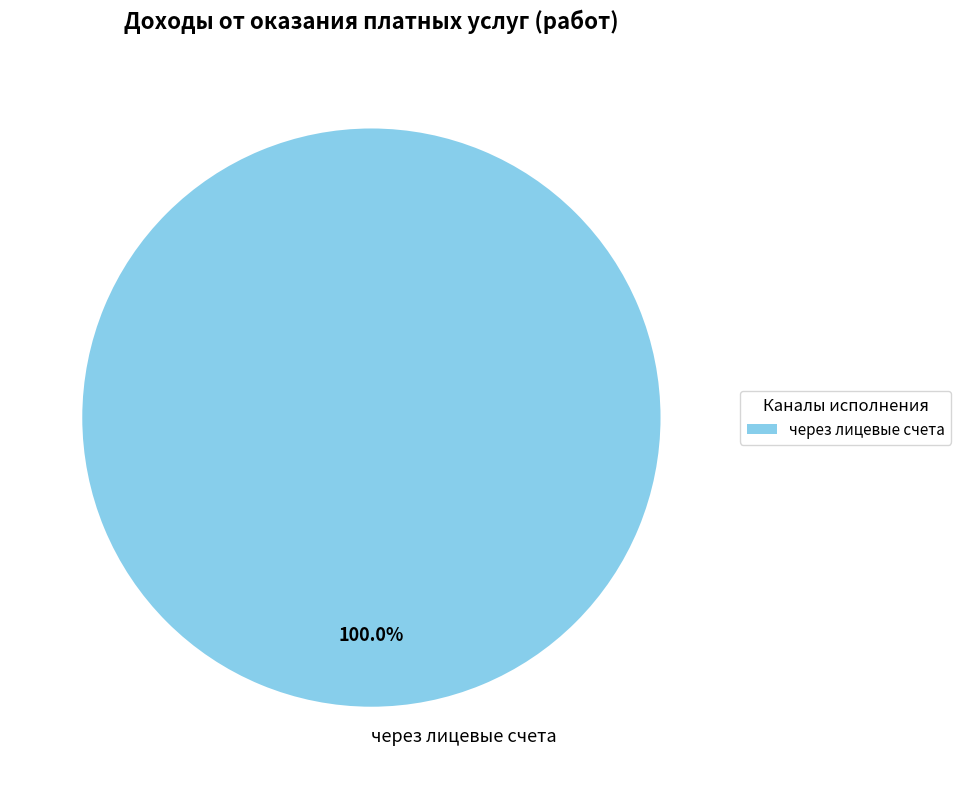

Rank the categories by value from lowest to highest.

через лицевые счета